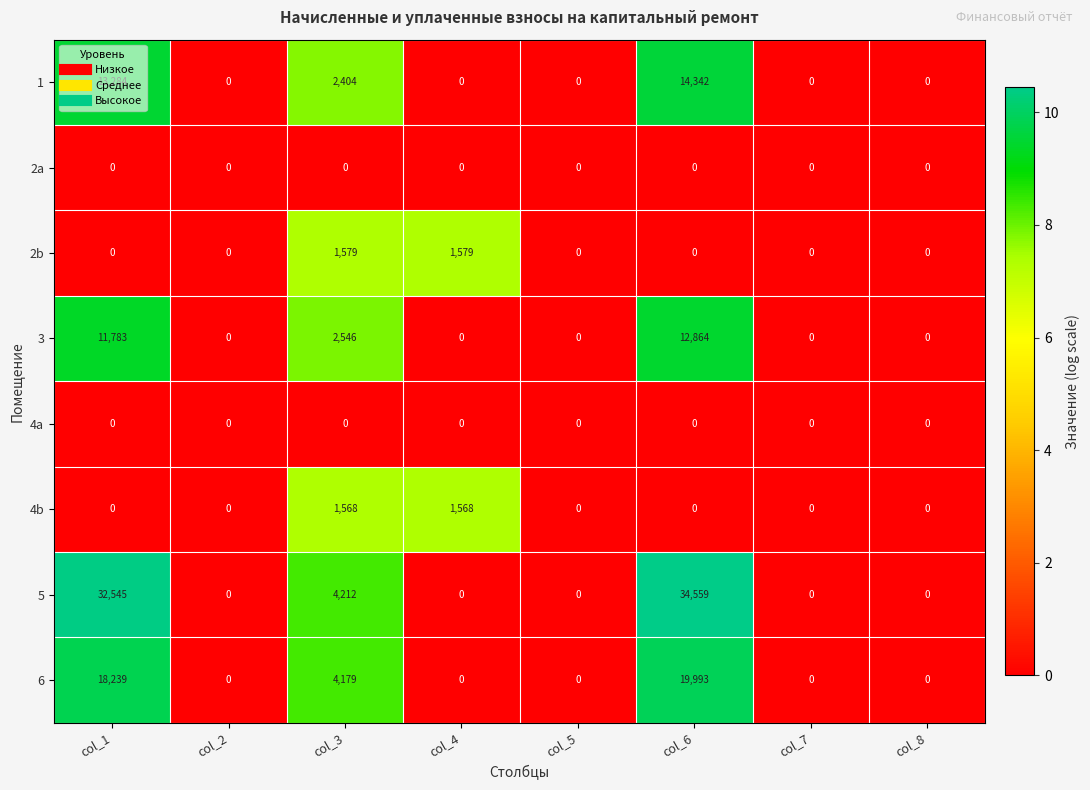

The value of 2b at col_7 is 544. True or false?

False